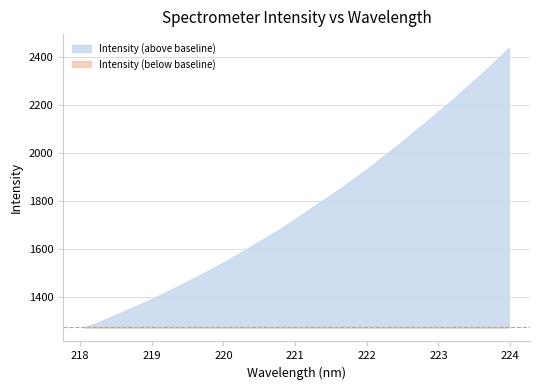

Which category has the lowest value across all series?

218.0596